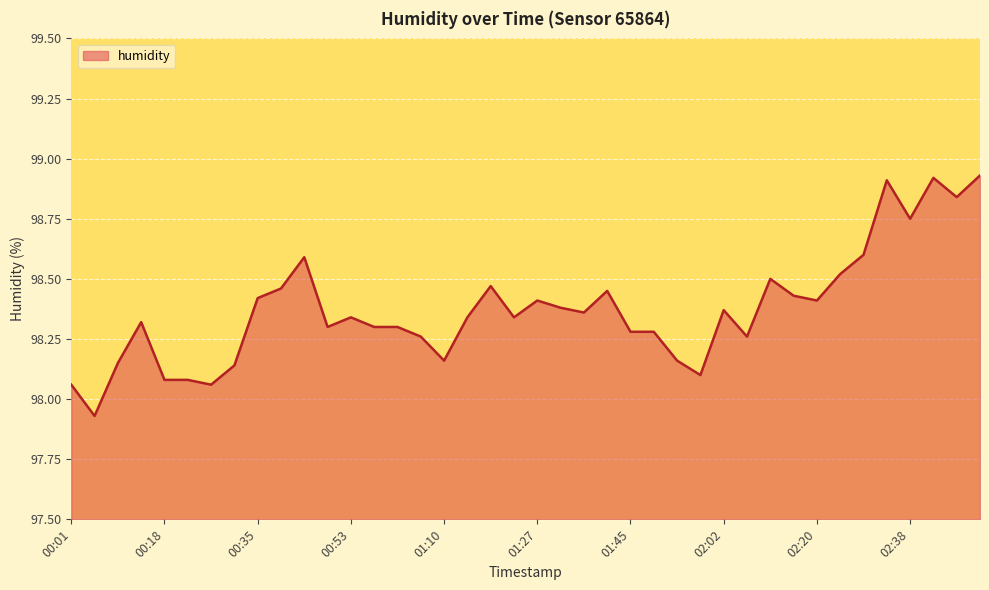

What is the difference between the maximum and minimum values?

1.0